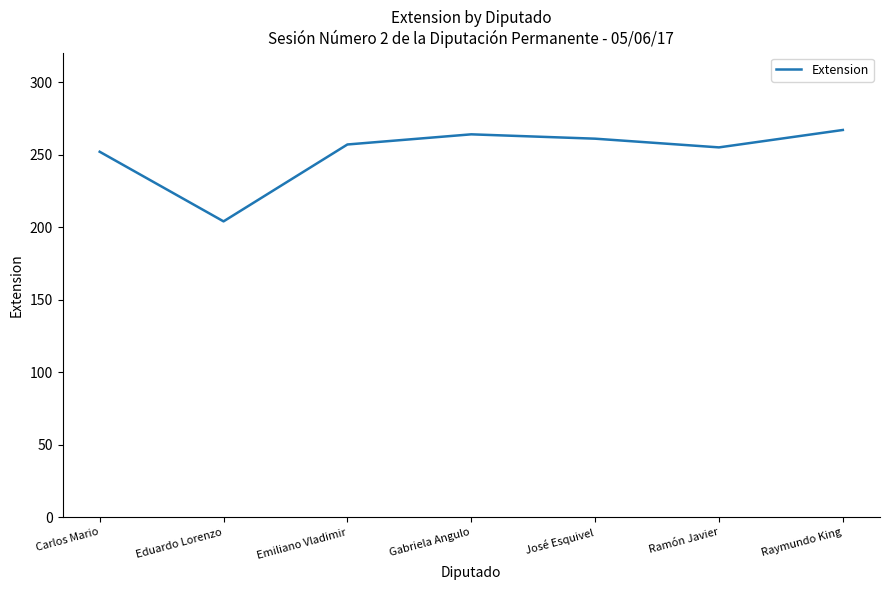

How many interior local valleys (lower than both neighbors) does the data have?

2